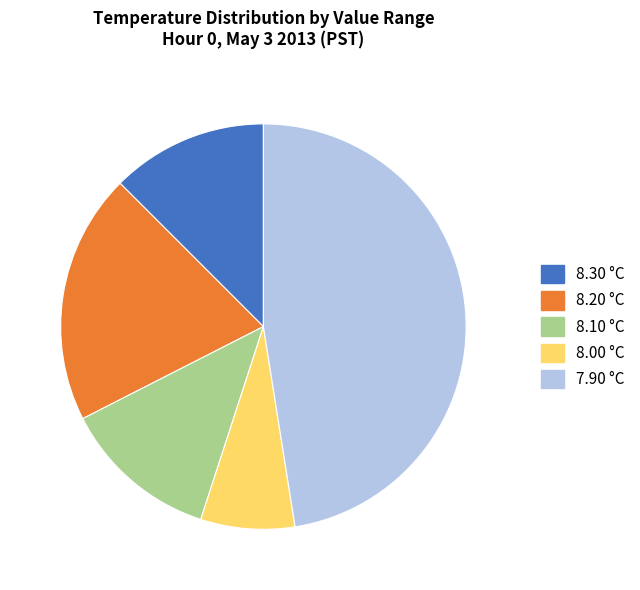

Does any single category account for the majority?

No